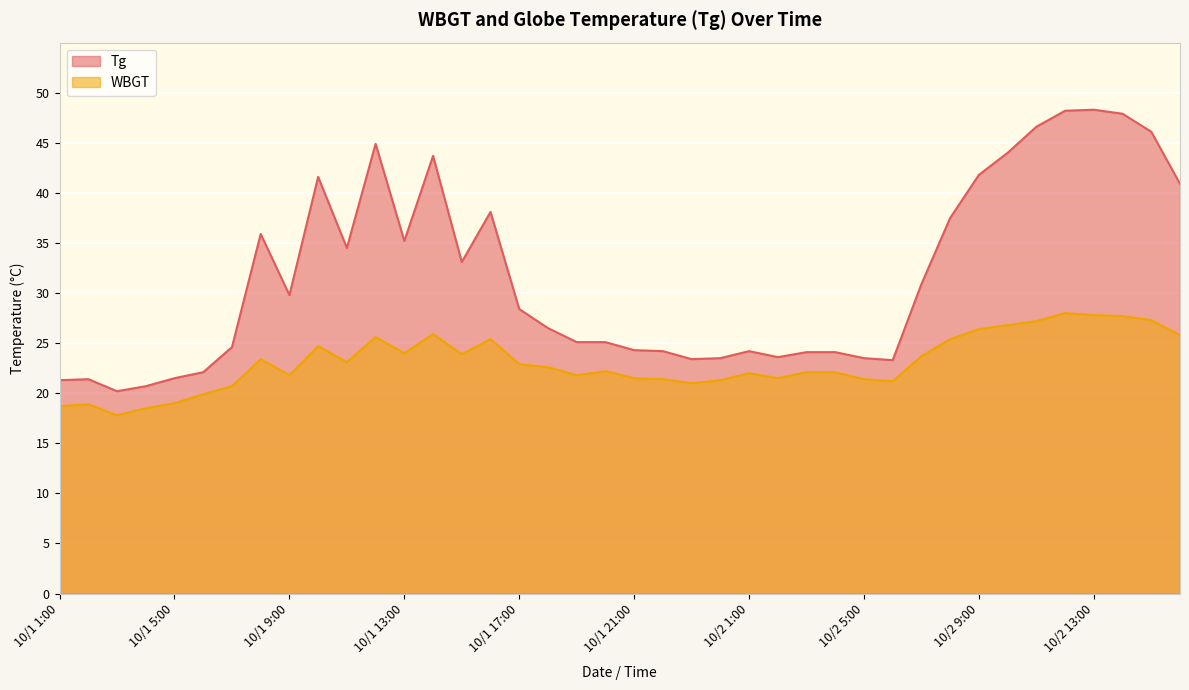

How many lines are shown in the chart?

2